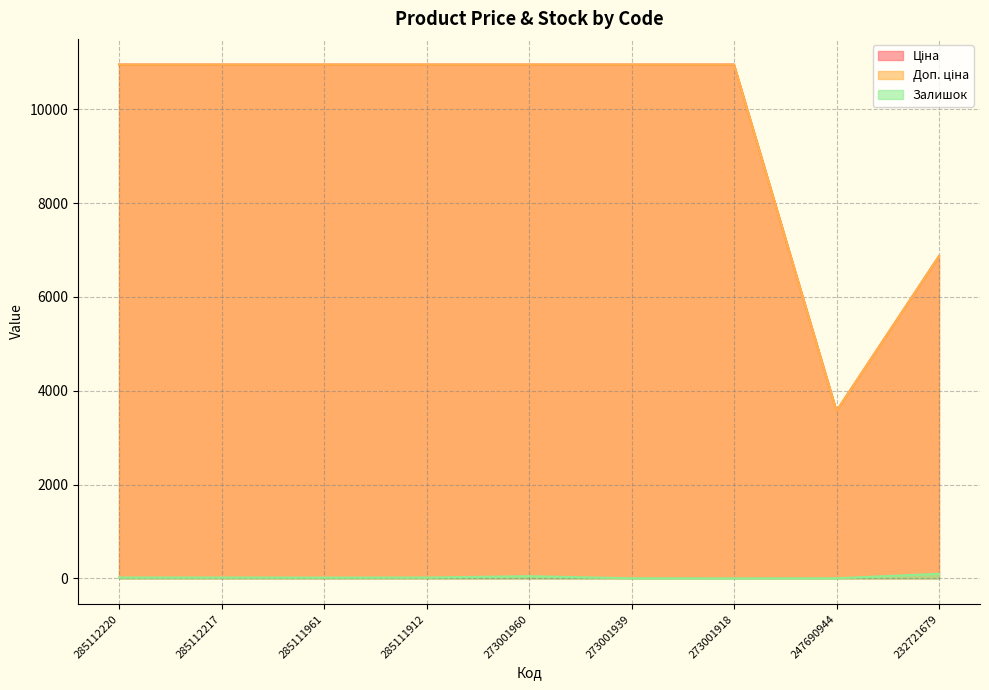

What is the difference between the maximum and minimum values in the Ціна series?

7382.4